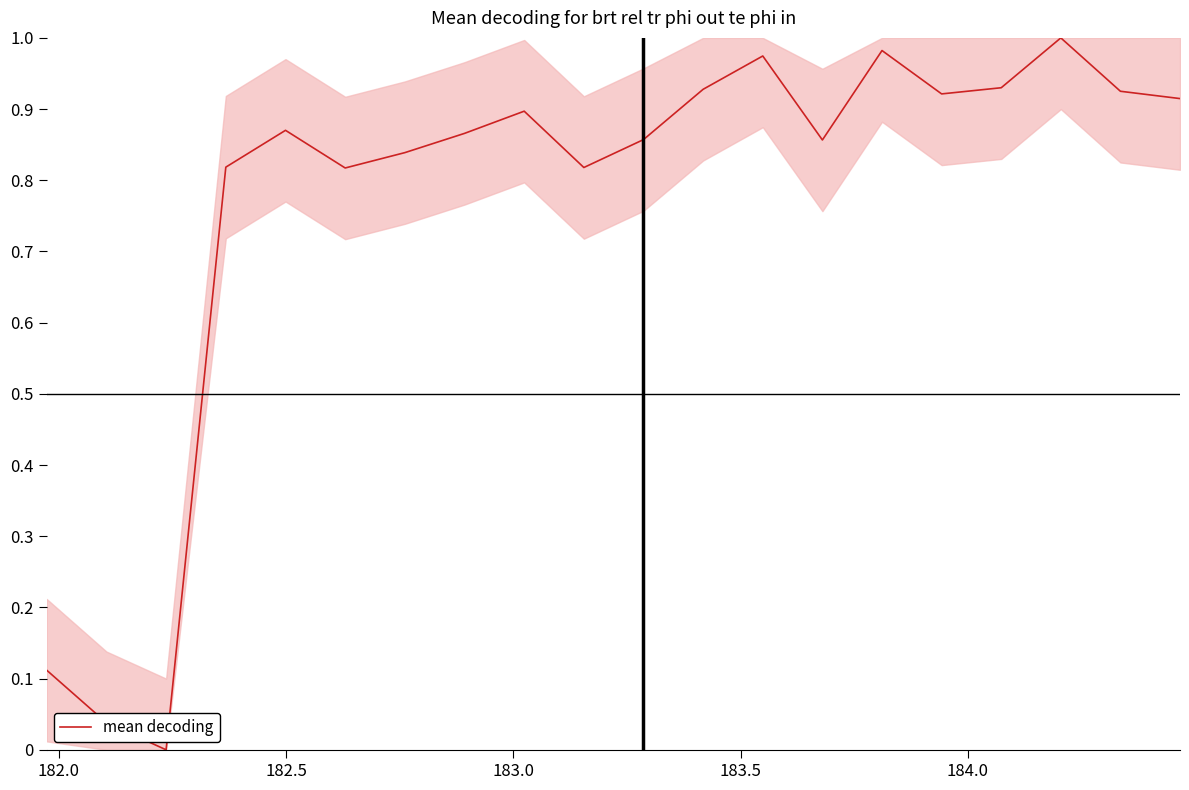

How many lines are shown in the chart?

1